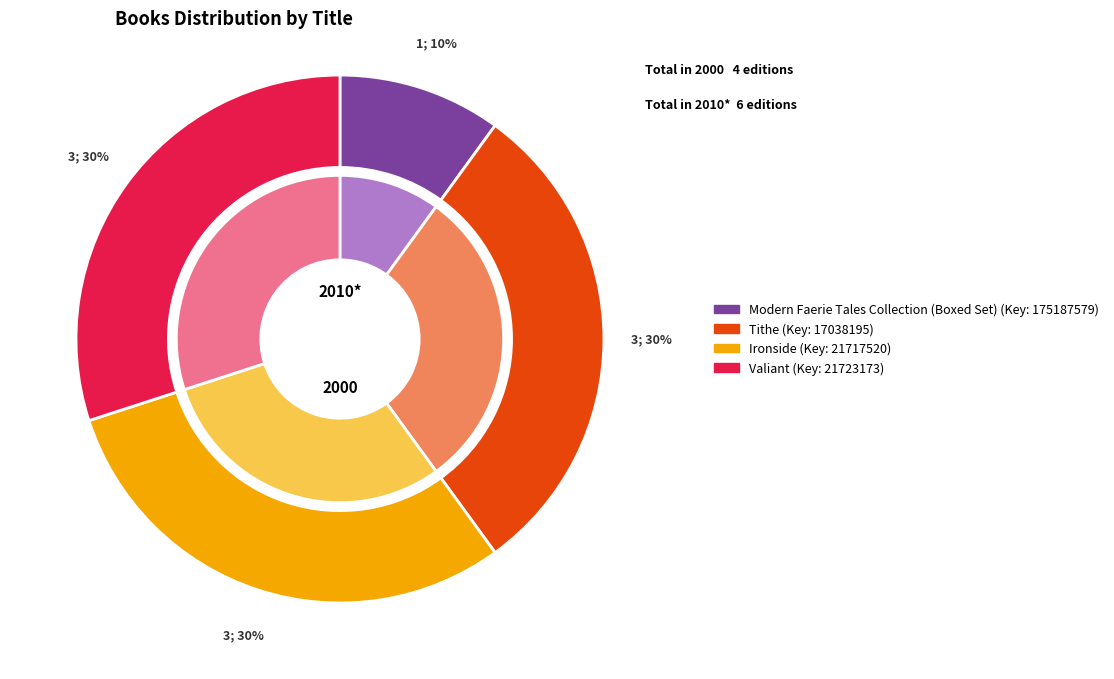

Which slice is the largest?

Tithe